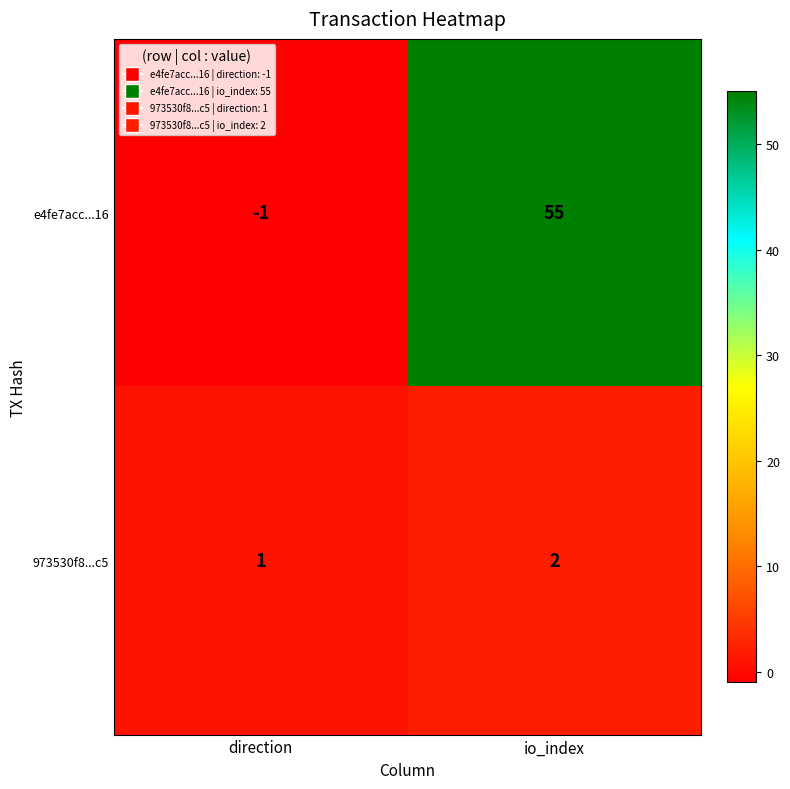

What value does the e4fe7acc...16 series have at io_index, to the nearest 10?

60